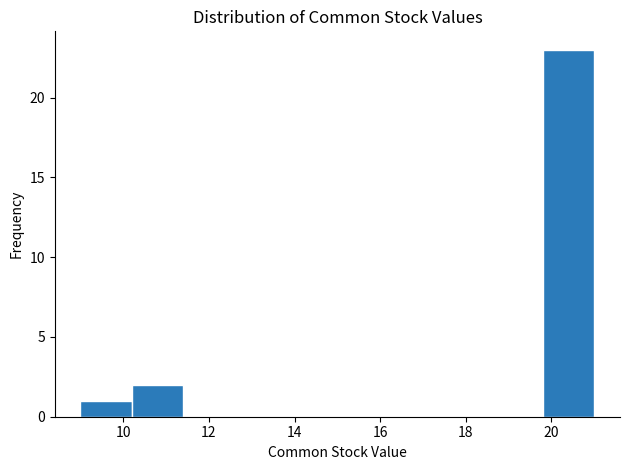

Reading left to right, transcribe this chart: for each bar, give the range it covers on the x-axis and its height. The values are not printed on the chart, so give them approximately, as read against the axis.

9.0 to 10.2: 1
10.2 to 11.4: 2
11.4 to 12.6: 0
12.6 to 13.8: 0
13.8 to 15.0: 0
15.0 to 16.2: 0
16.2 to 17.4: 0
17.4 to 18.6: 0
18.6 to 19.8: 0
19.8 to 21.0: 23